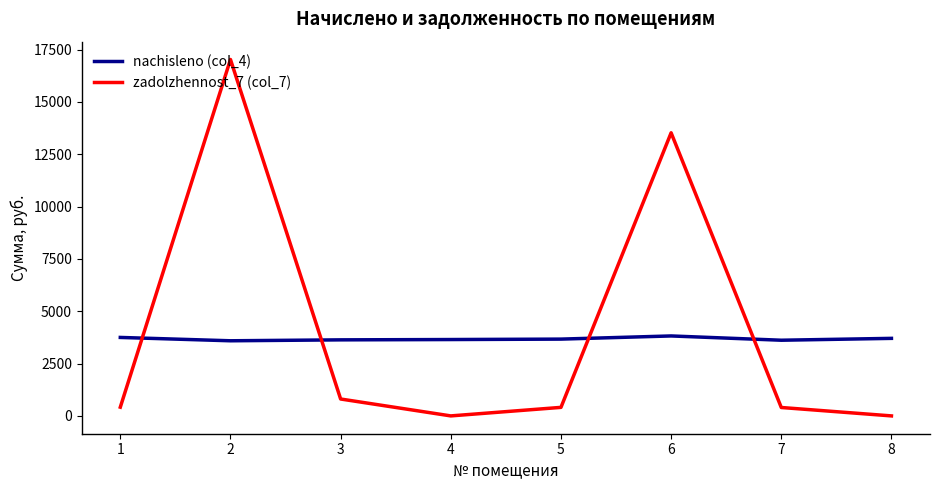

Between which two adjacent categories do nachisleno (col_4) and zadolzhennost_7 (col_7) first intersect?

1 and 2